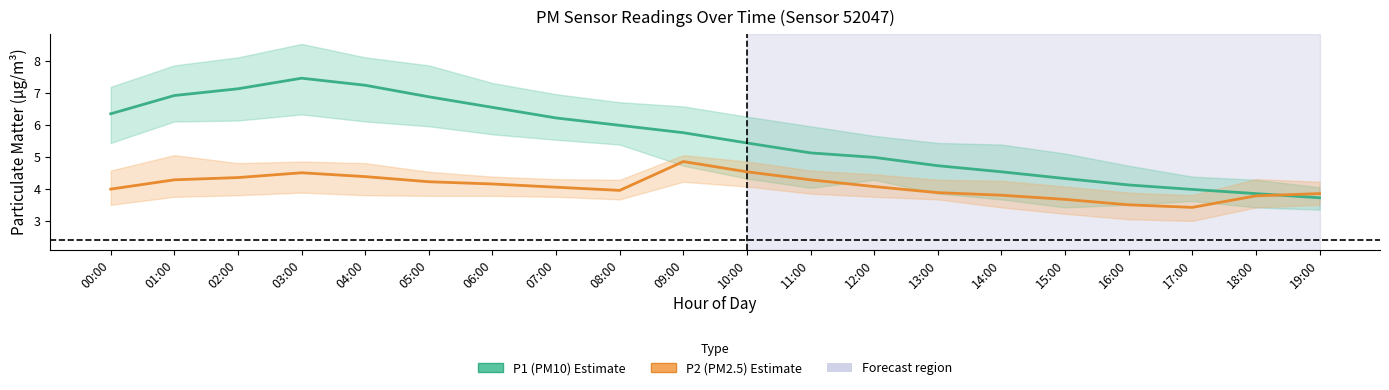

Rank the series by their average value, from lowest to highest.

P2 (PM2.5), P1 (PM10)